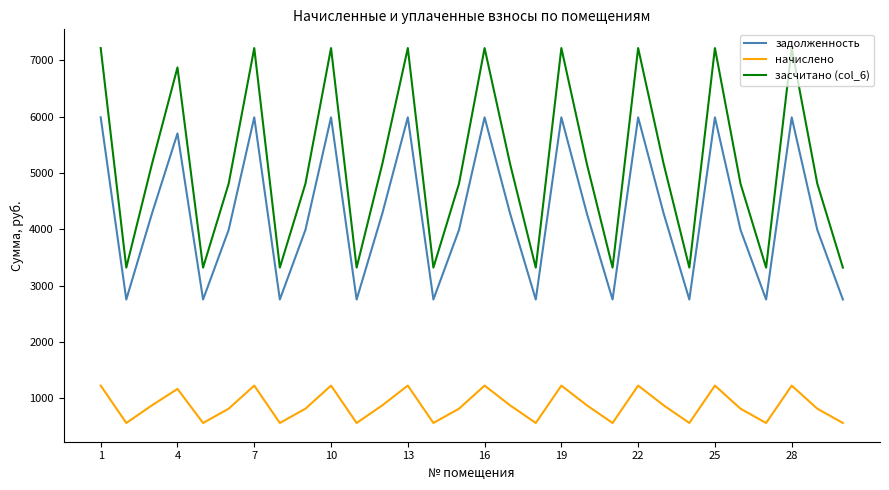

Rank the series by their average value, from lowest to highest.

начислено, задолженность, засчитано (col_6)